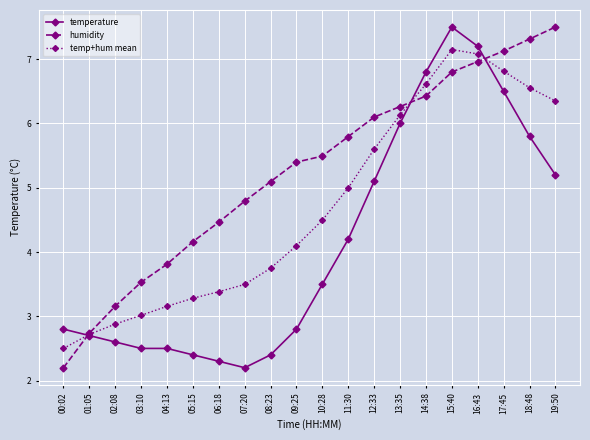

Which category has the lowest value in the humidity series?

00:02